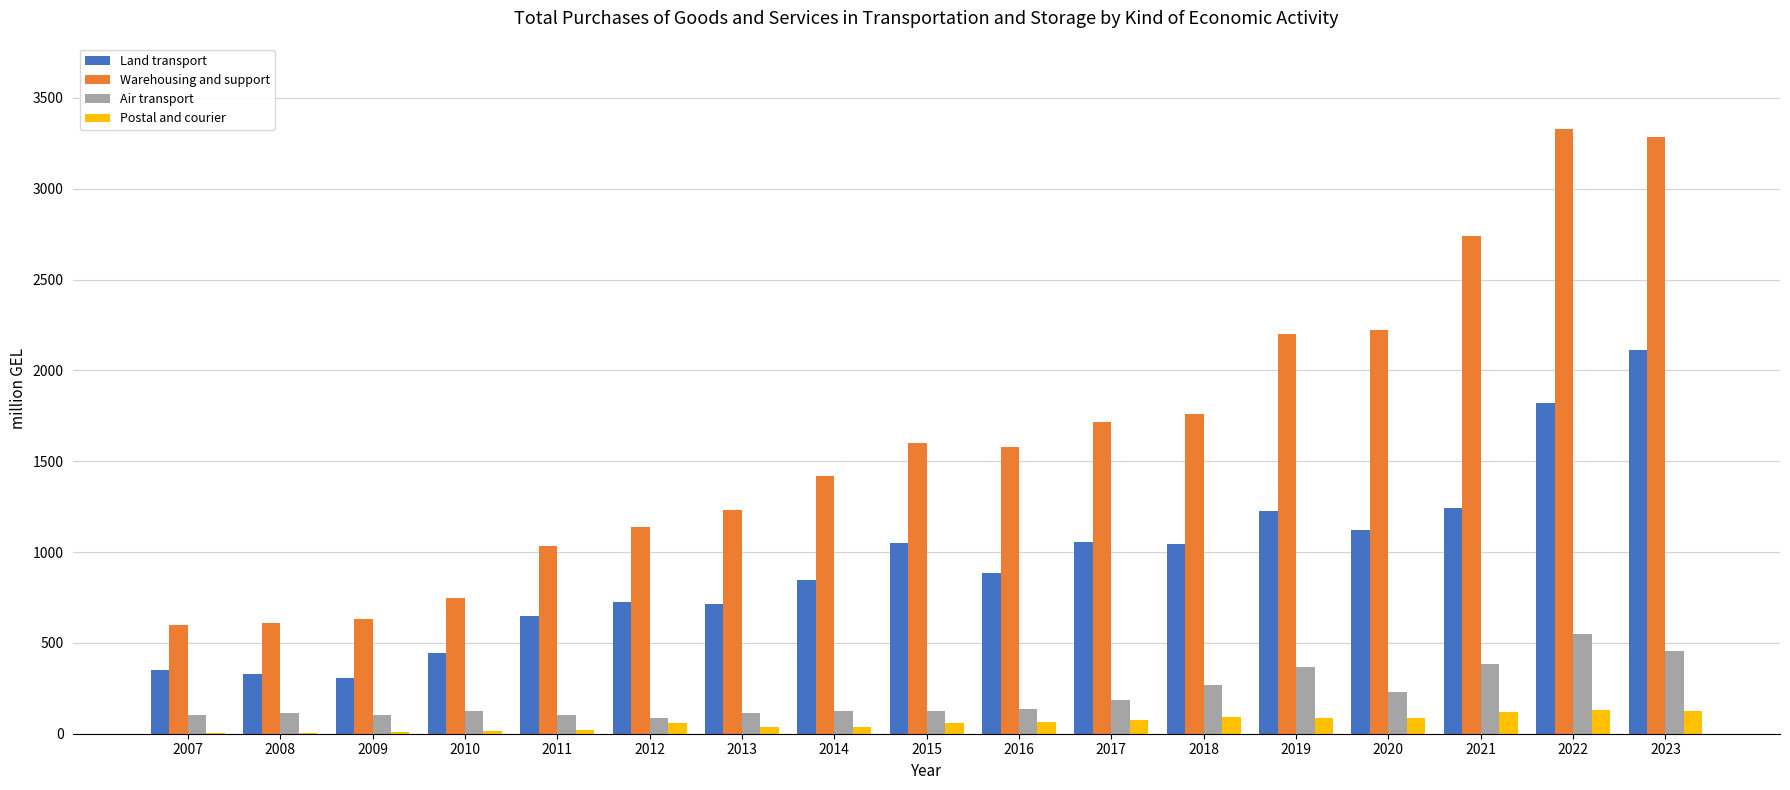

Between 2013 and 2016, which series saw the biggest shift?

Warehousing and support